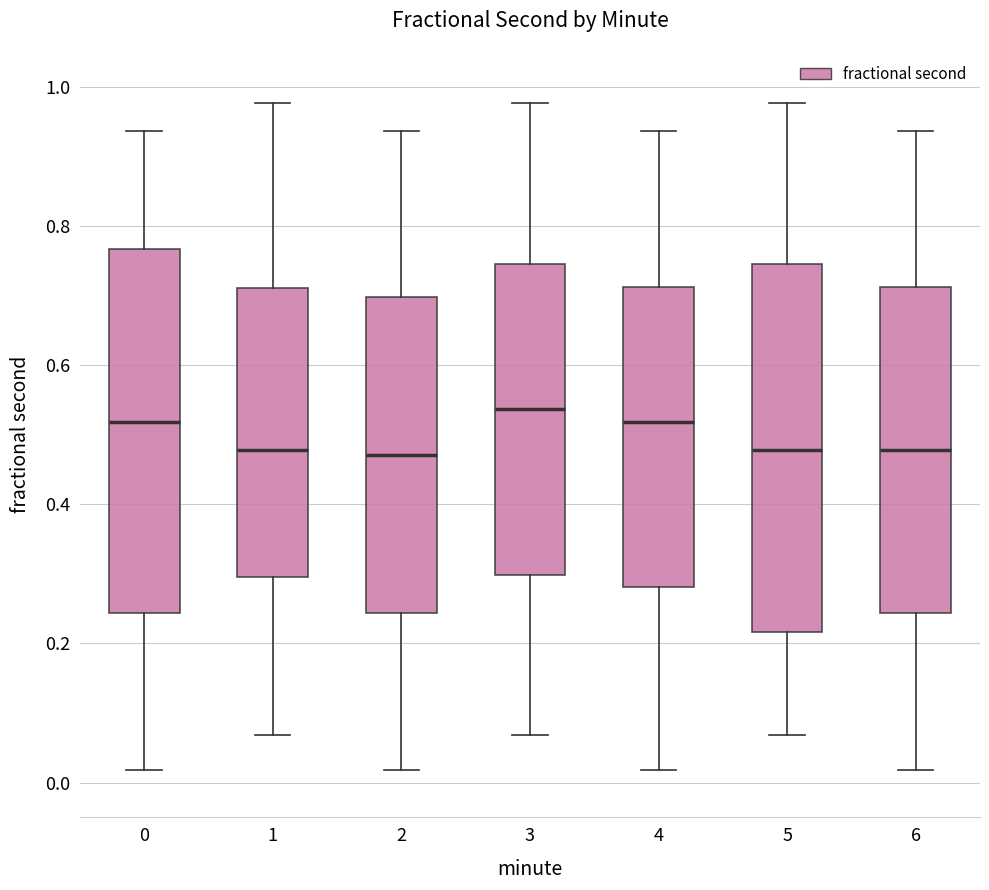

Where is the lower edge of the box at x = 2 on the y-axis? The values are not printed on the chart, so give them approximately, as read against the axis.

0.24